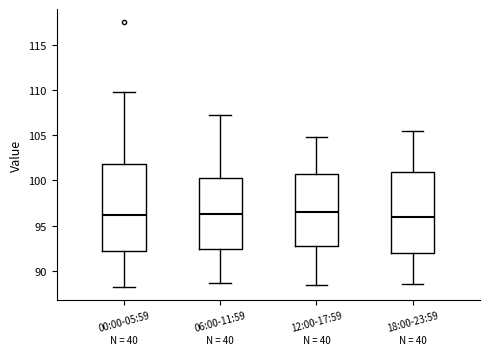

Where is the lower edge of the box for 00:00-05:59 on the y-axis? The values are not printed on the chart, so give them approximately, as read against the axis.

92.0